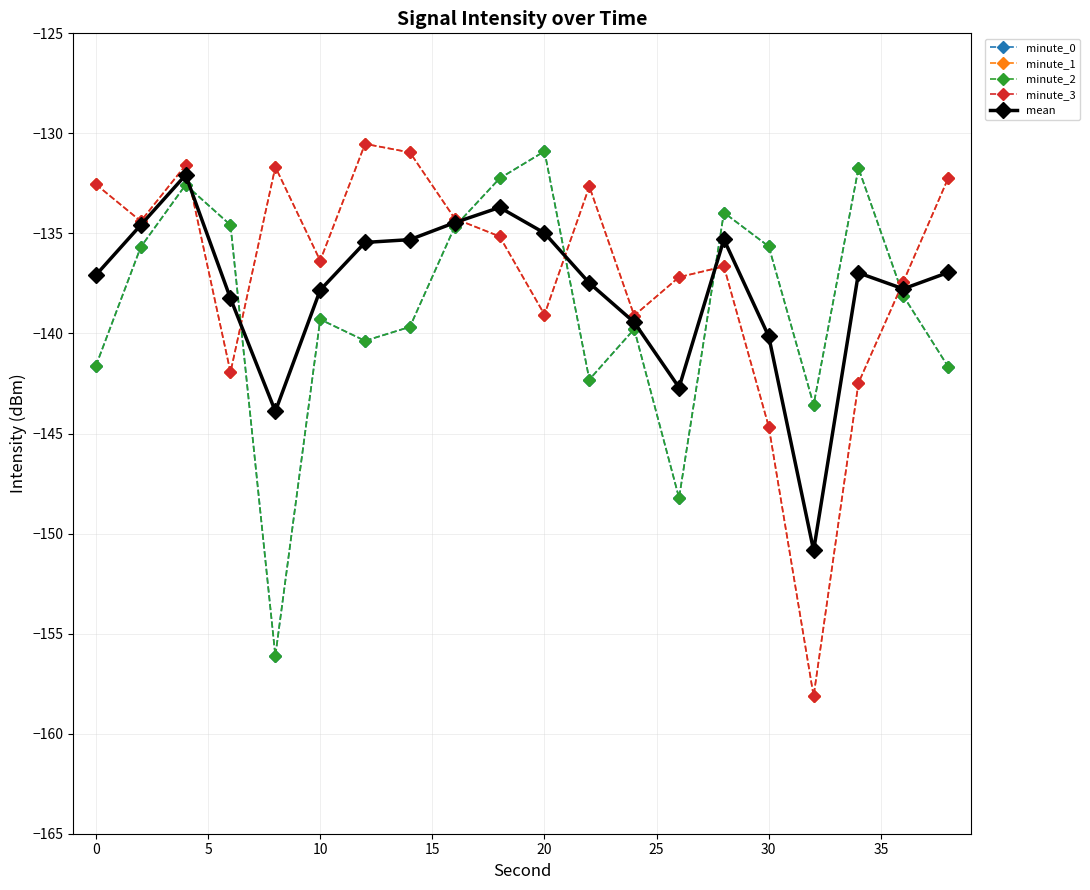

How many series are shown in this chart?

5